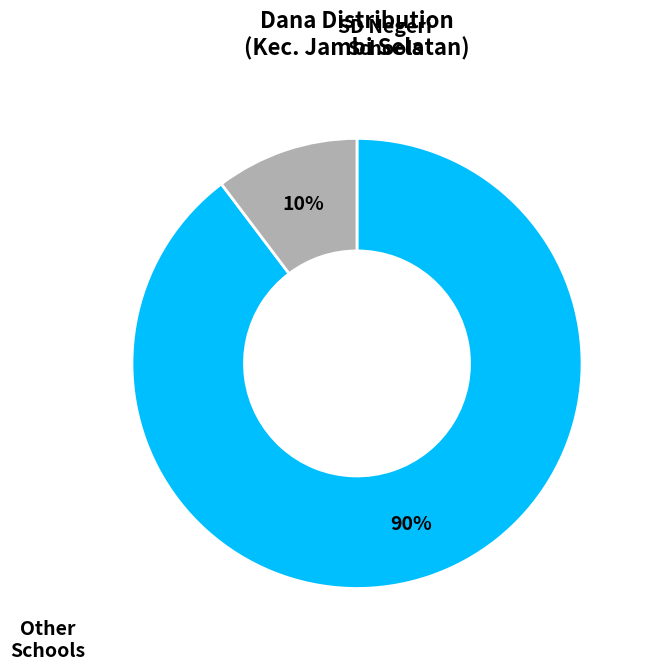

Is it true that Other Schools is 1% of the pie?

False